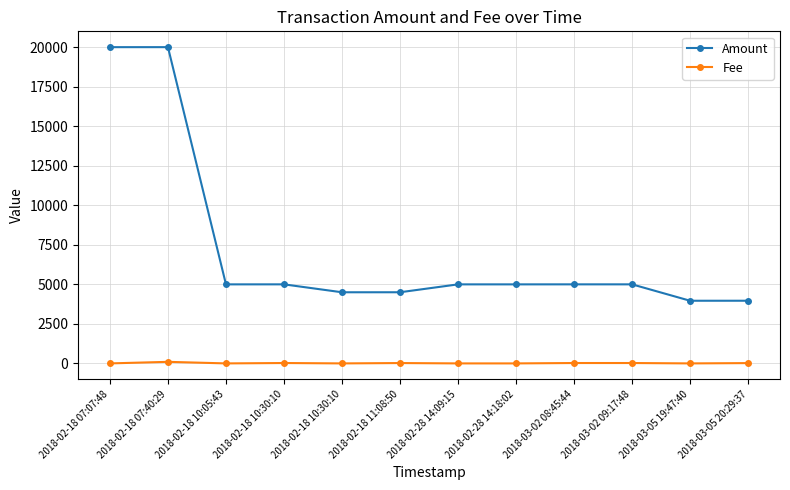

At which label does Fee first exceed 20?

2018-02-18 07:40:29